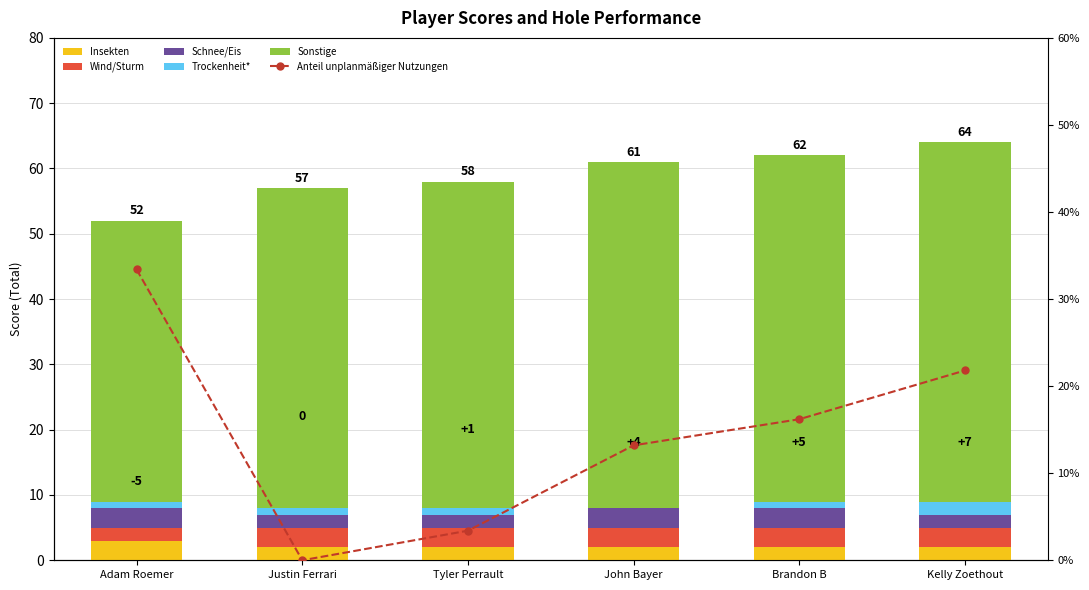

What value does the Sonstige series have at Tyler Perrault?

50.0